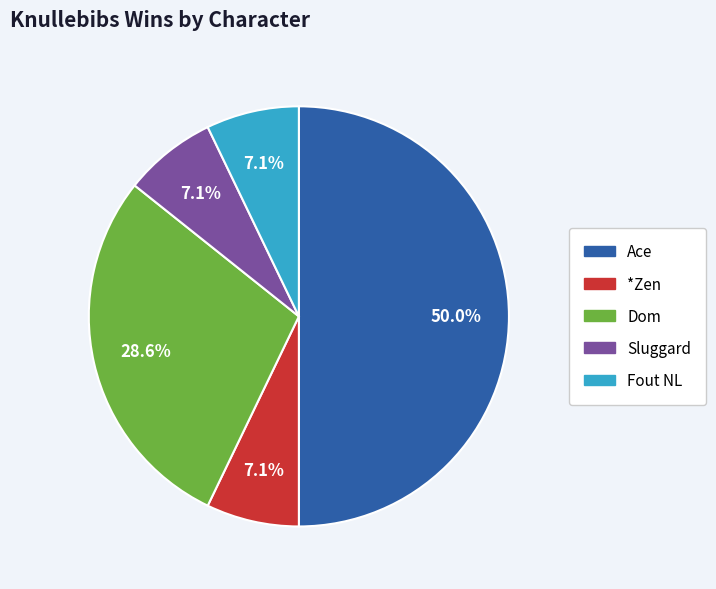

To the nearest percent, what is the difference between the largest and smallest slice percentages?

43%